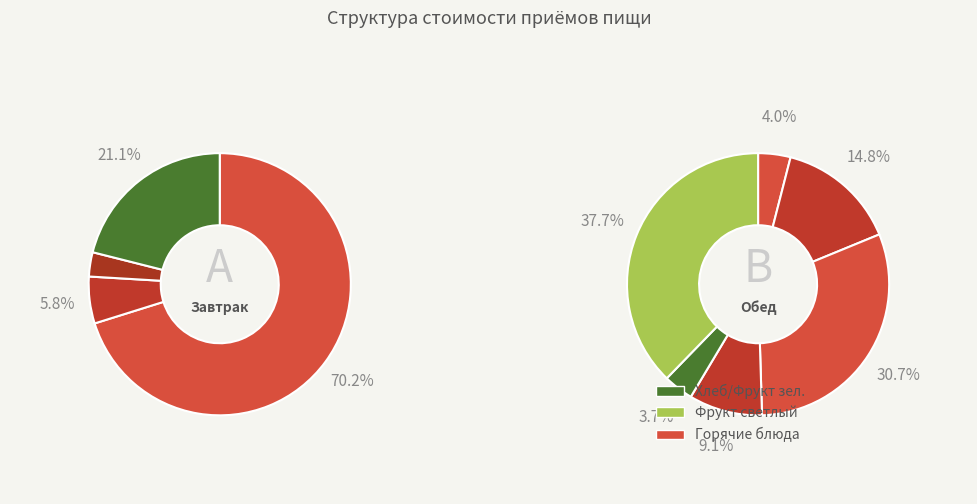

How many slices are in this pie chart?

10